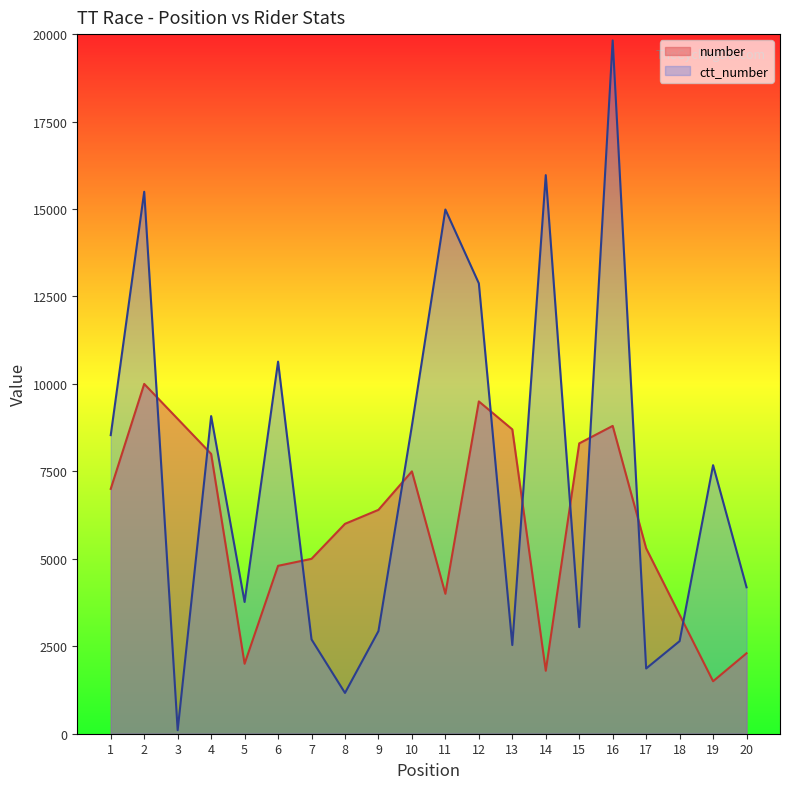

What is the difference between the ctt_number values at 11 and 6?

4349